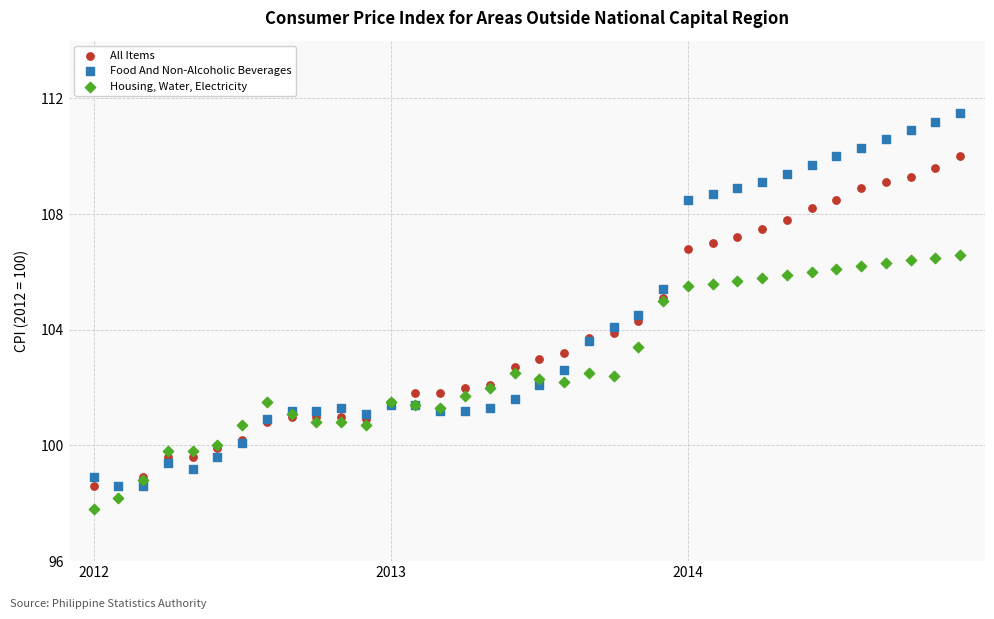

What are all the series names shown in the legend?

All Items, Food And Non-Alcoholic Beverages, Housing, Water, Electricity